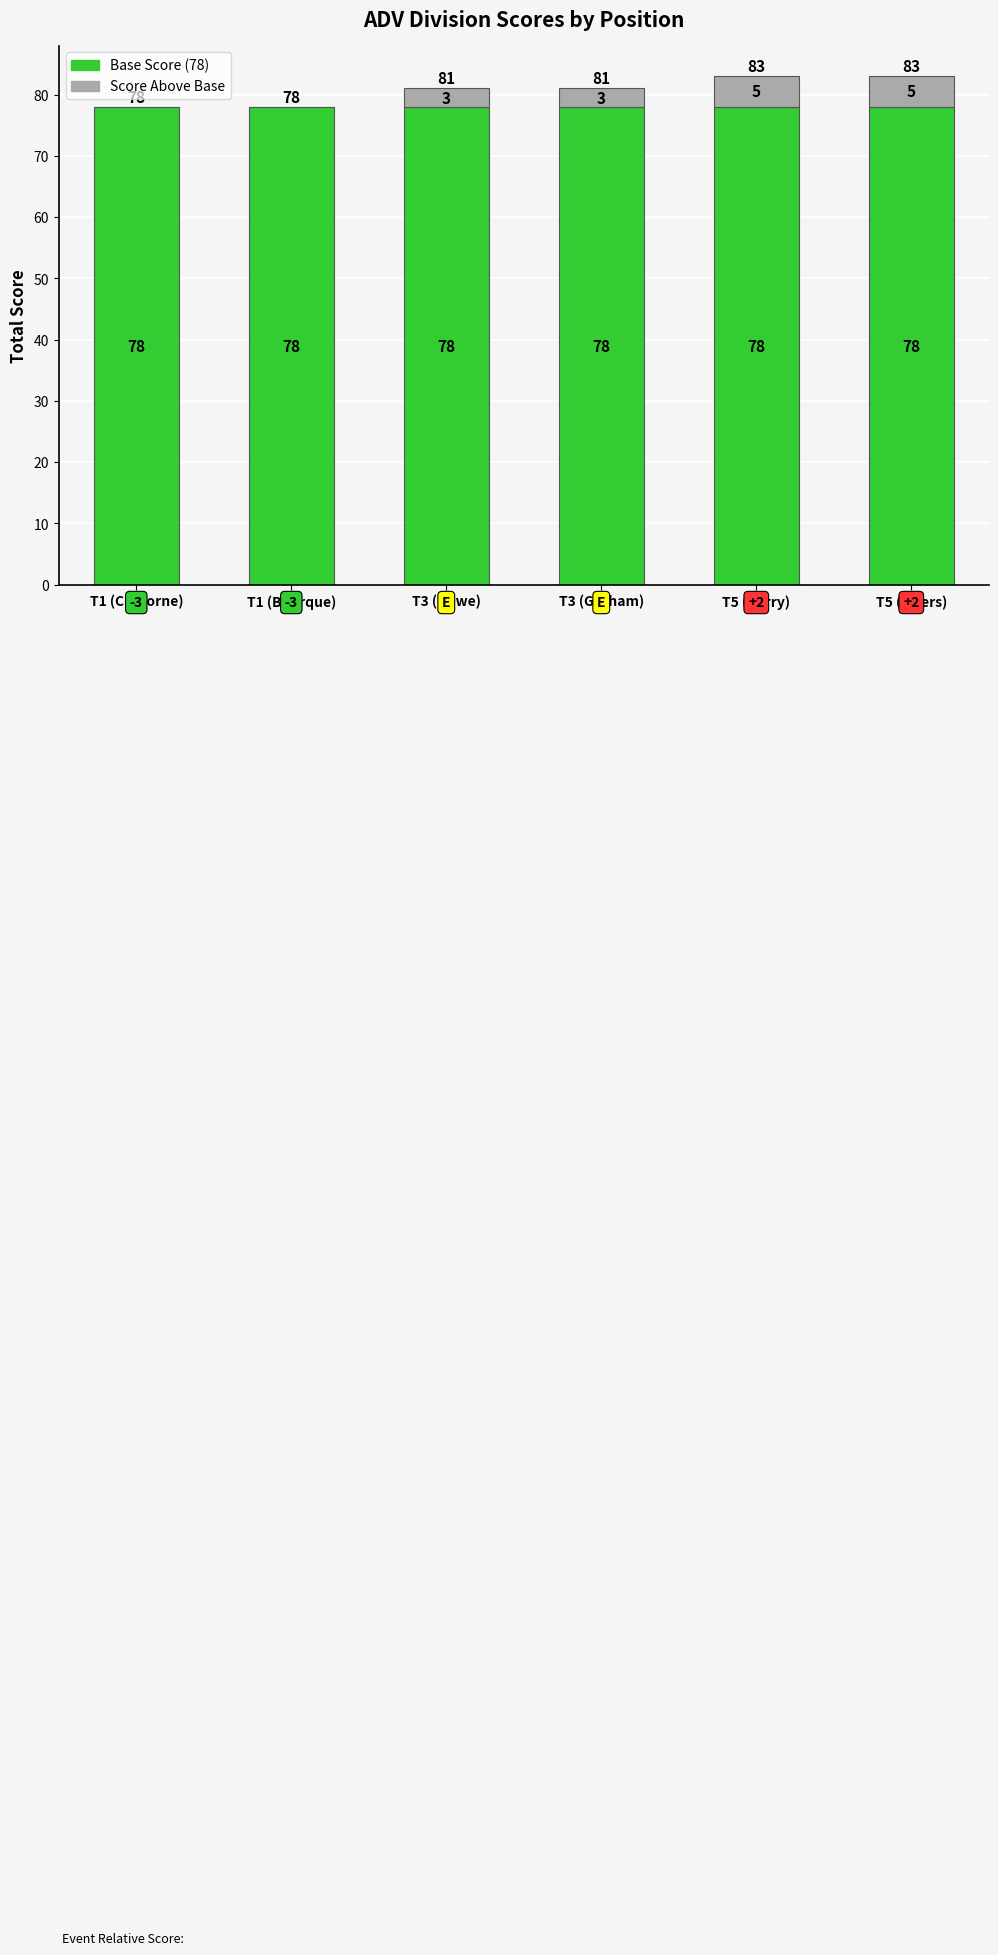

What is the total value across all series at T1 (Bourque)?

78